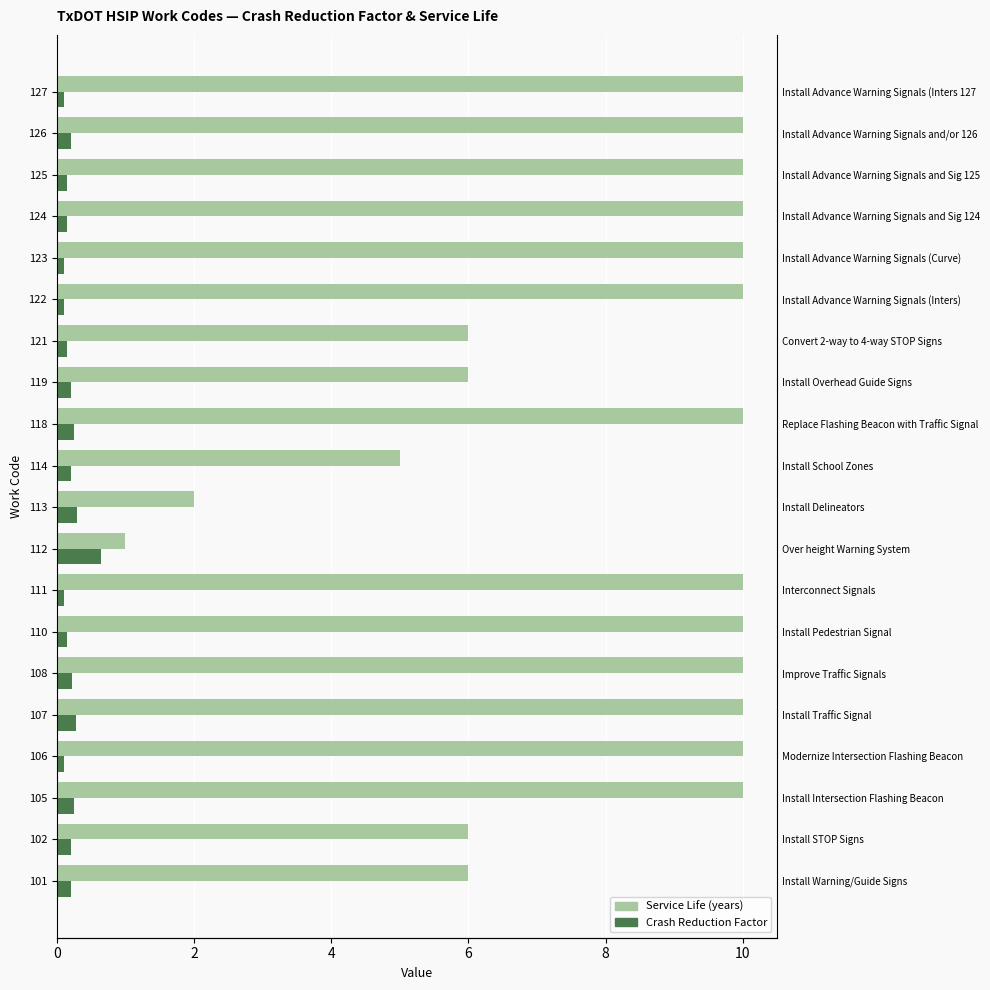

Reading right to left, transcribe all the data shown in this chart.

Service Life (years): 10.0	10.0	10.0	10.0	10.0	10.0	6.0	6.0	10.0	5.0	2.0	1.0	10.0	10.0	10.0	10.0	10.0	10.0	6.0	6.0
Crash Reduction Factor: 0.1	0.2	0.1	0.1	0.1	0.1	0.1	0.2	0.2	0.2	0.3	0.7	0.1	0.1	0.2	0.3	0.1	0.2	0.2	0.2